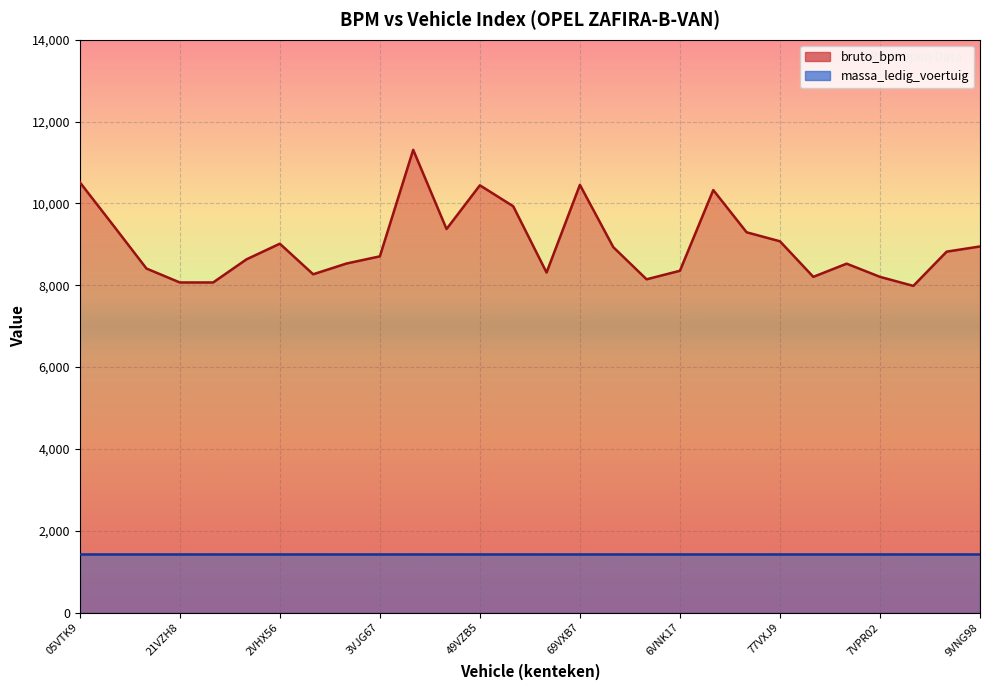

Which label corresponds to the largest value in the chart?

41VVT7